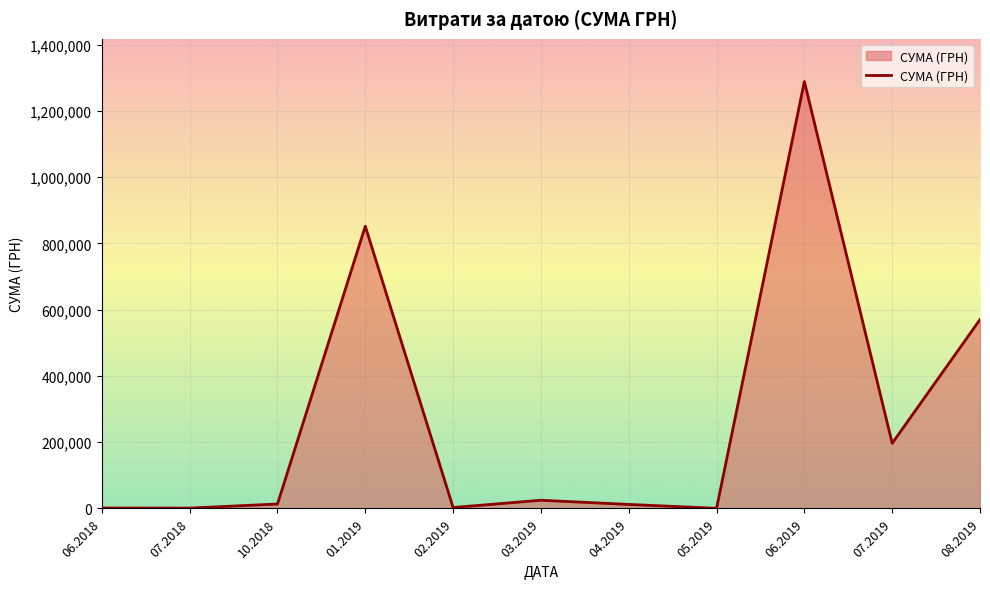

The value at 01.2019 is 269150.7. True or false?

False